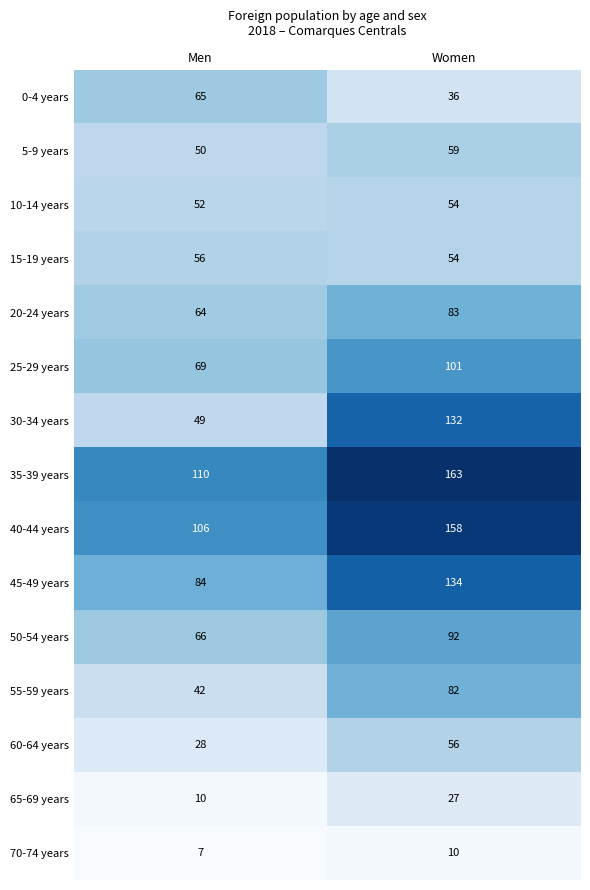

Which category has the lowest value across all series?

Men